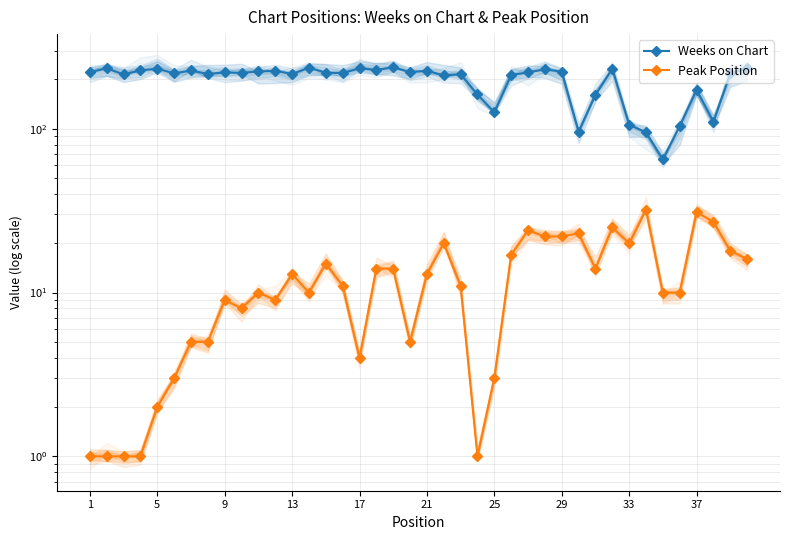

What are all the series names shown in the legend?

Weeks on Chart, Peak Position